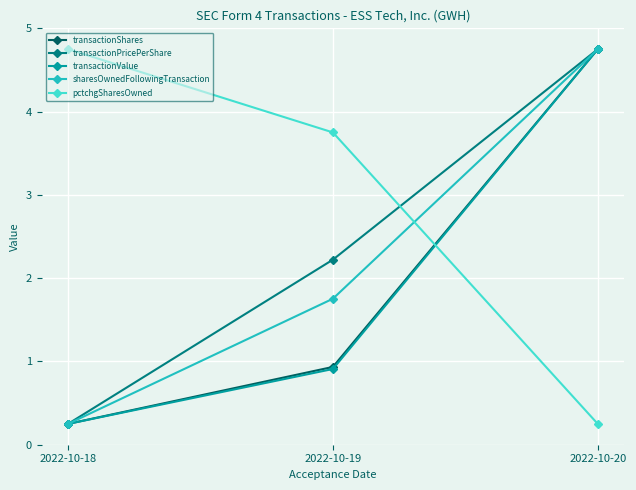

What is the value of the transactionShares point at the 2nd from the left?

0.9